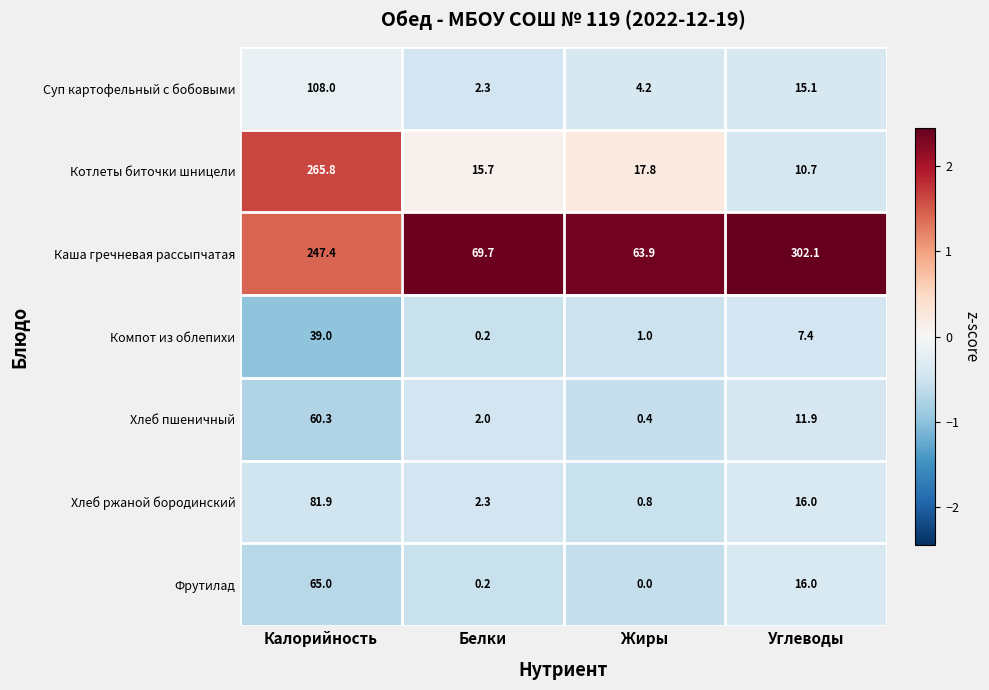

Which series has the largest total across all categories?

Каша гречневая рассыпчатая